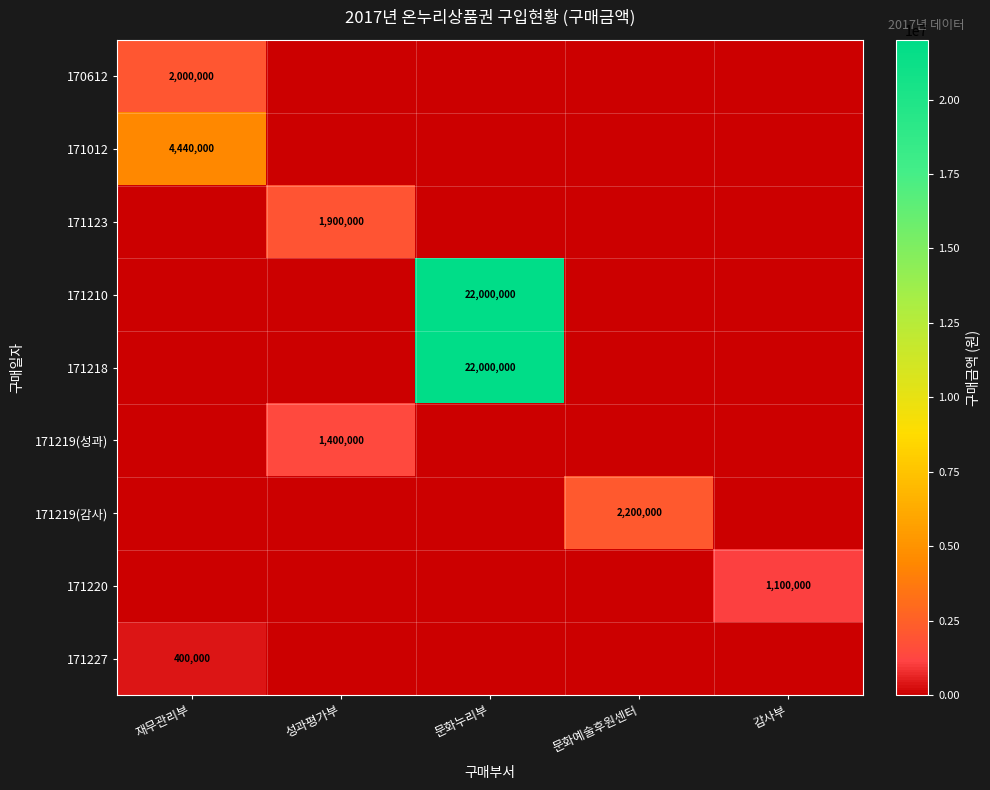

Which has a higher value, 문화예술후원센터 or 성과평가부?

문화예술후원센터